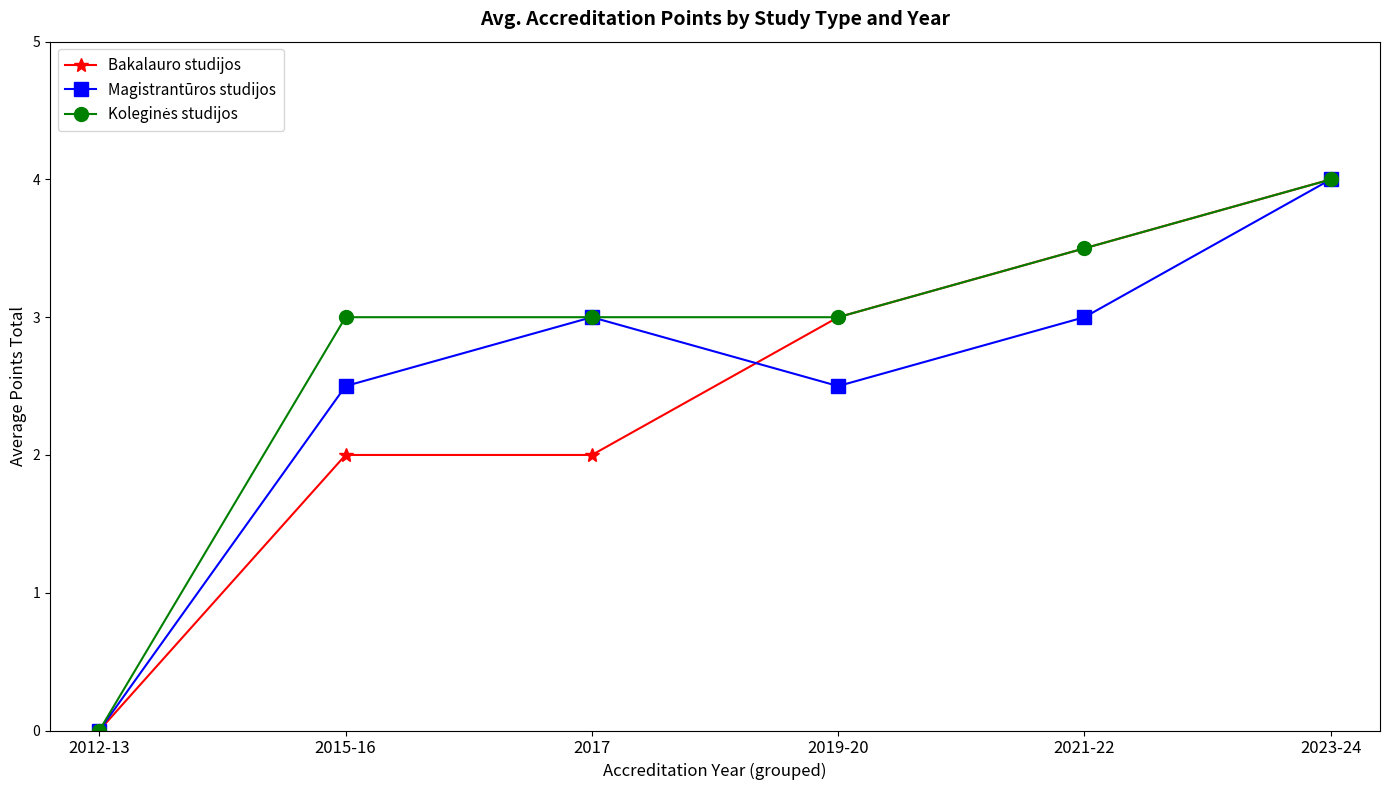

At which category is the sum across all series the highest?

2023-24